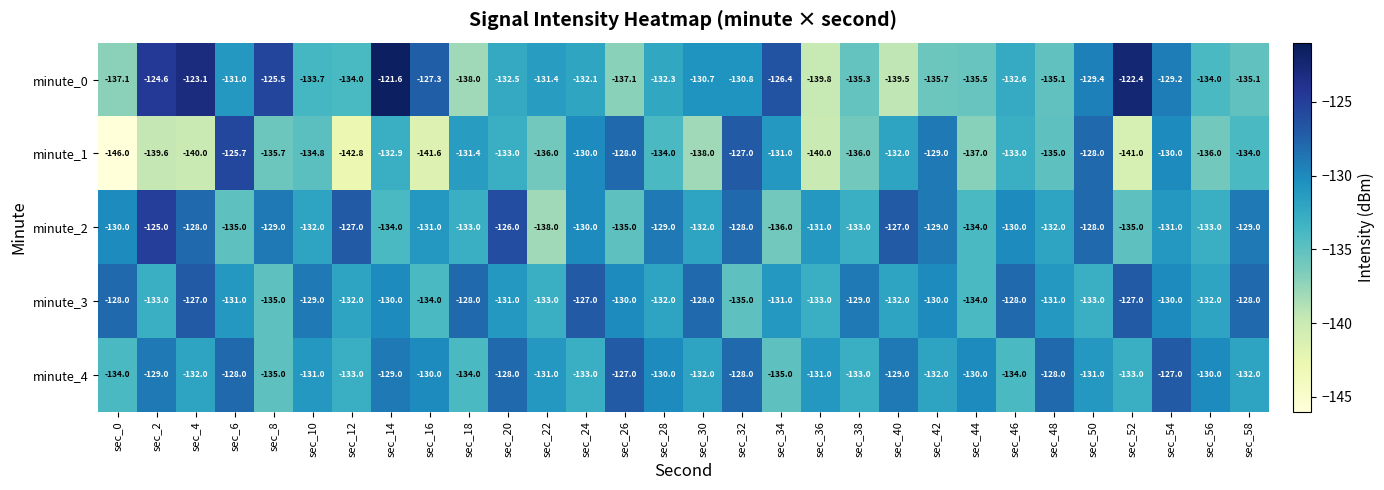

Is it true that minute_2 equals -218.1 at sec_50?

False